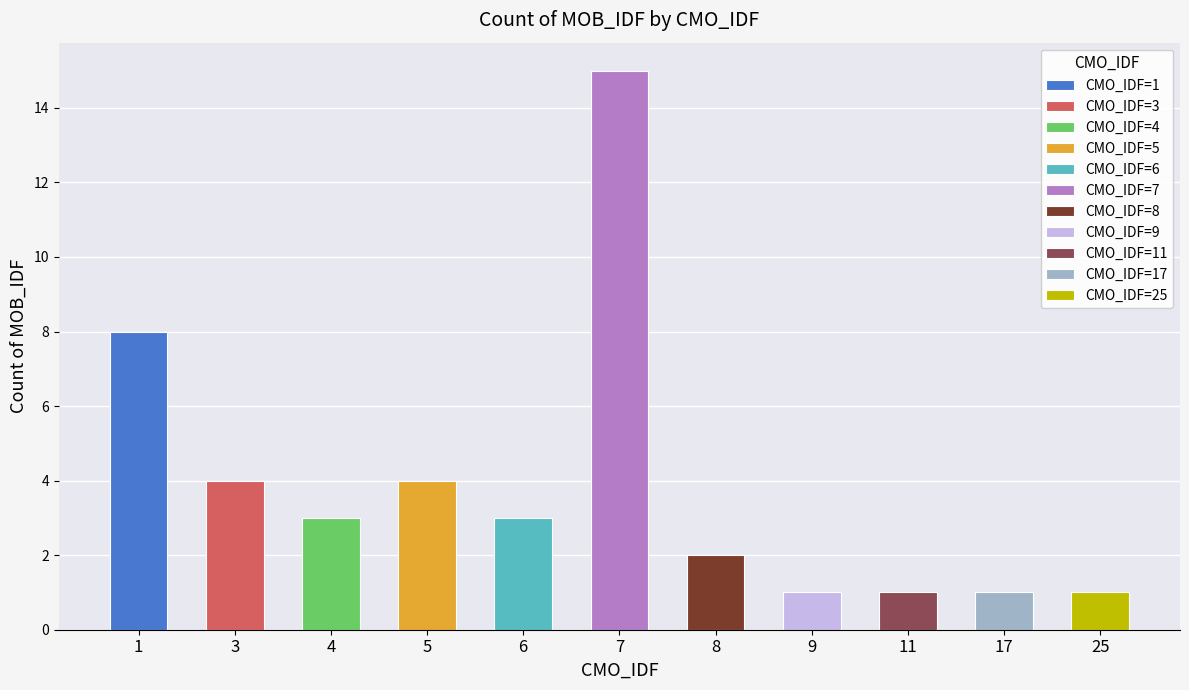

How many values are below 3?

5